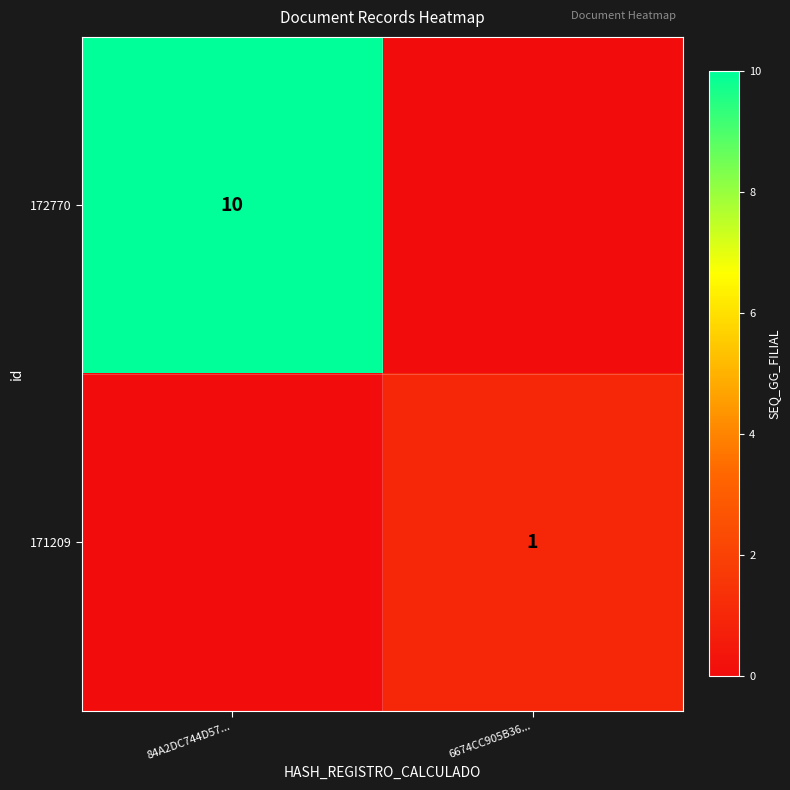

The 172770 series shows 3 at 84A2DC744D57.... True or false?

False